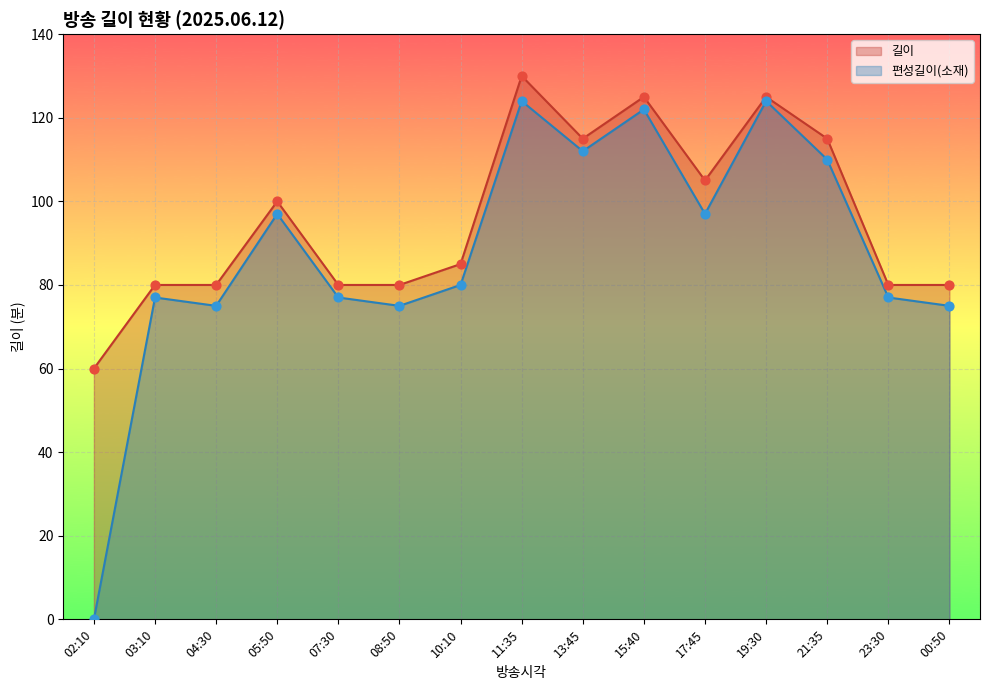

What is the total value across all series at 23:30?

157